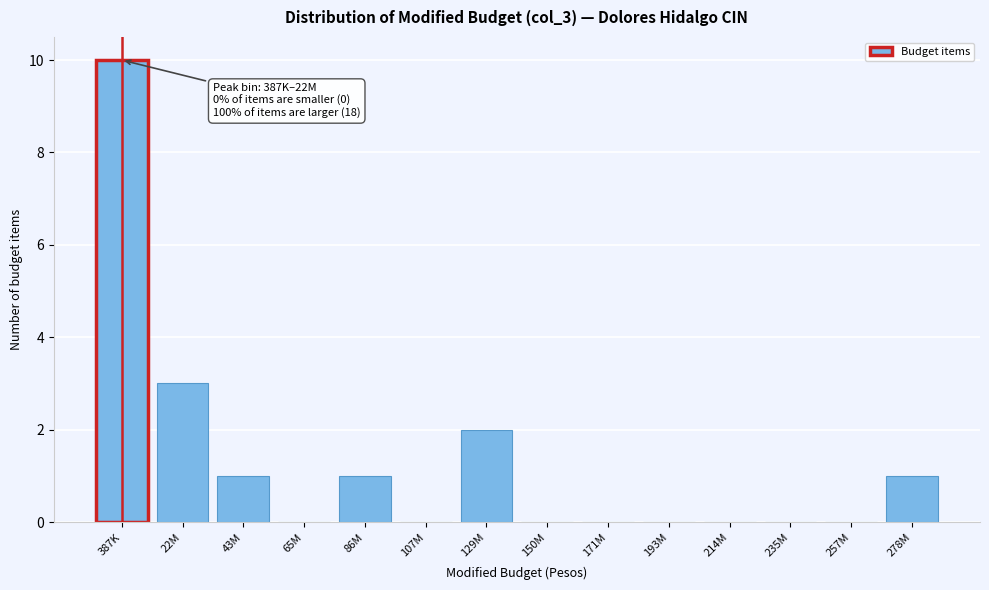

Reading left to right, extract all data points from this chart.

387K=10	22M=3	43M=1	65M=0	86M=1	107M=0	129M=2	150M=0	171M=0	193M=0	214M=0	235M=0	257M=0	278M=1